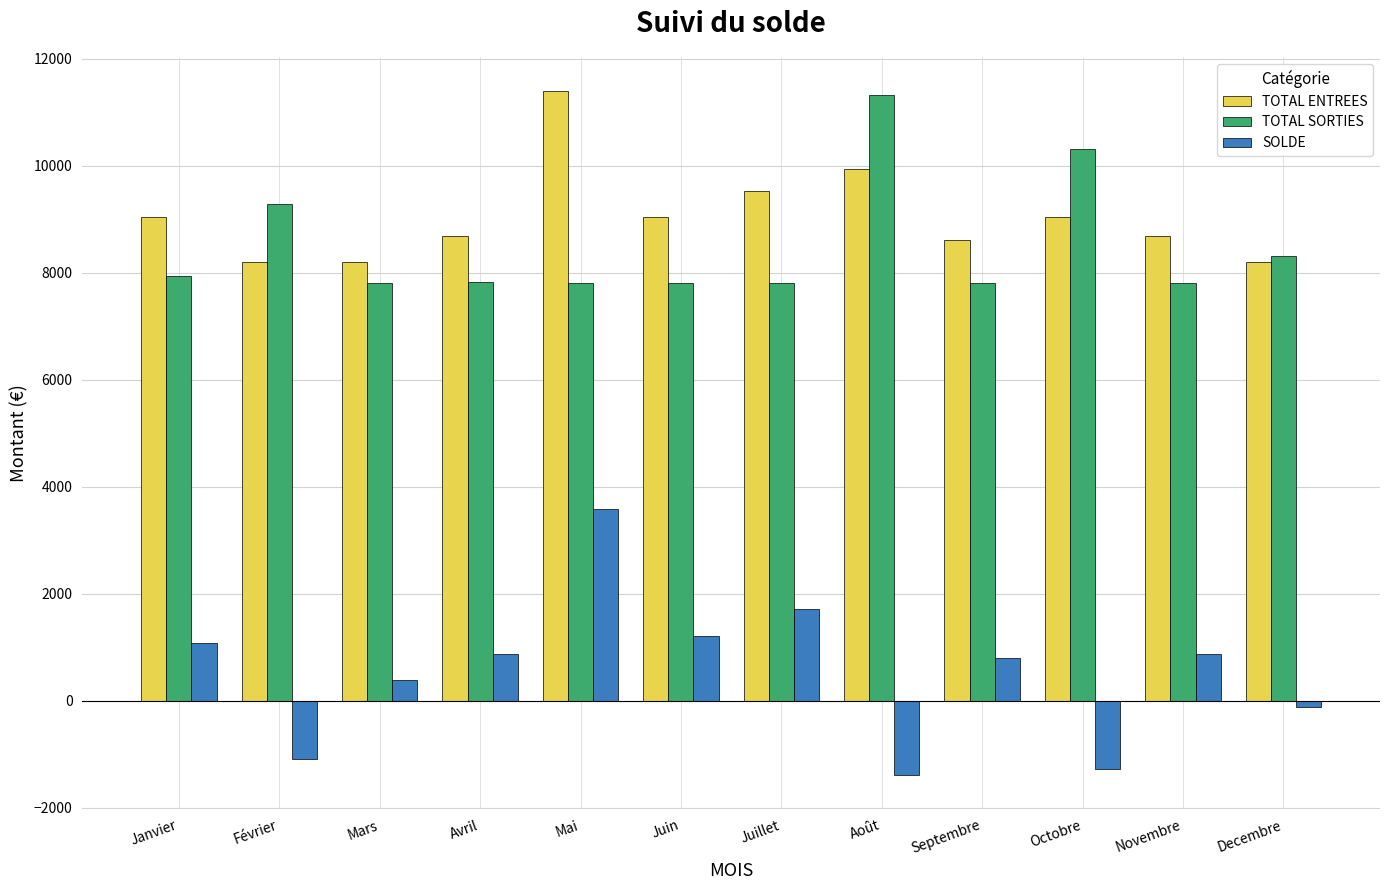

The TOTAL SORTIES series shows 2948.3 at Mars. True or false?

False